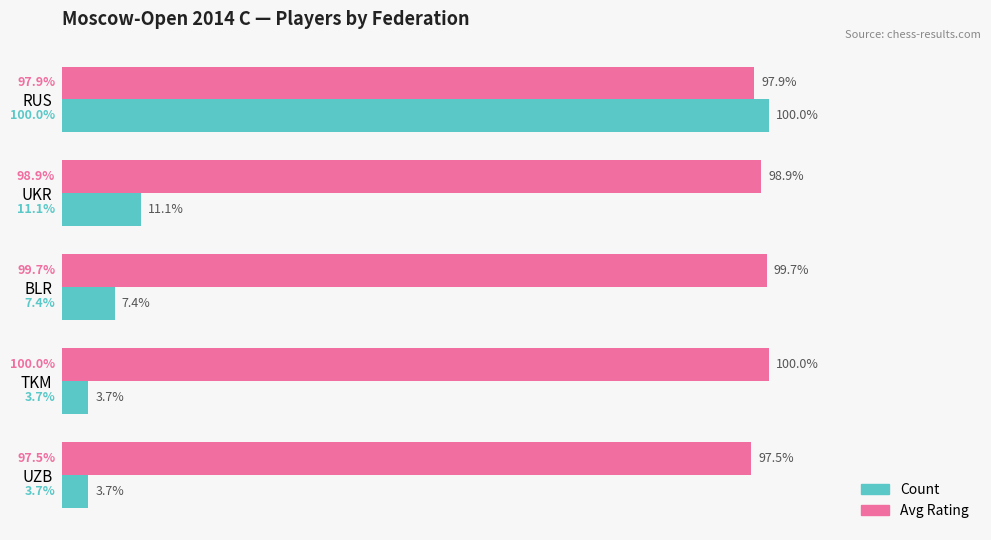

At which label does Avg Rating reach its minimum?

UZB